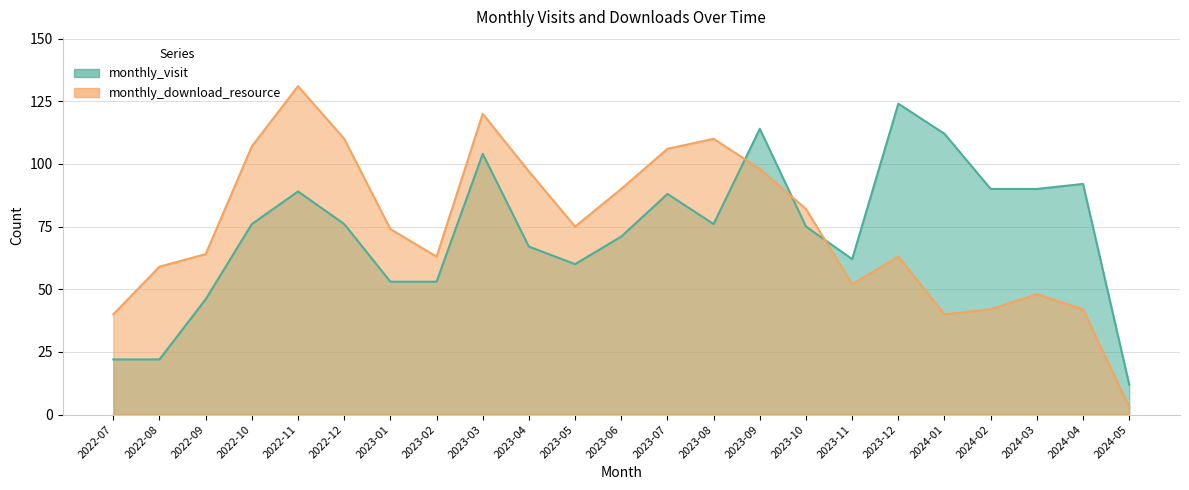

True or false: monthly_visit has more than 0 points higher than both neighbors.

True